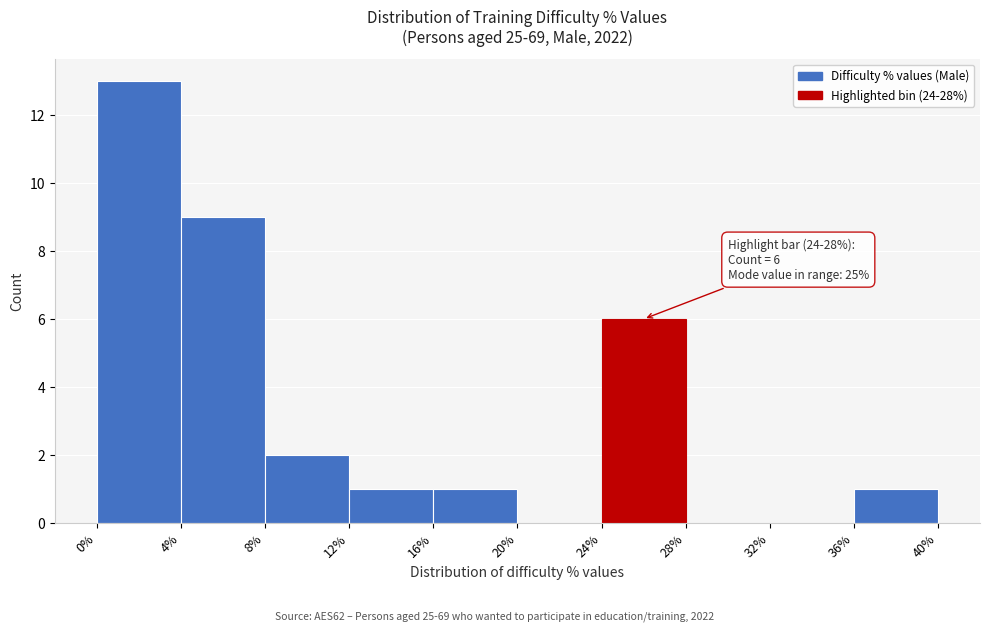

Which range on the x-axis has the tallest bar?

0% to 4%